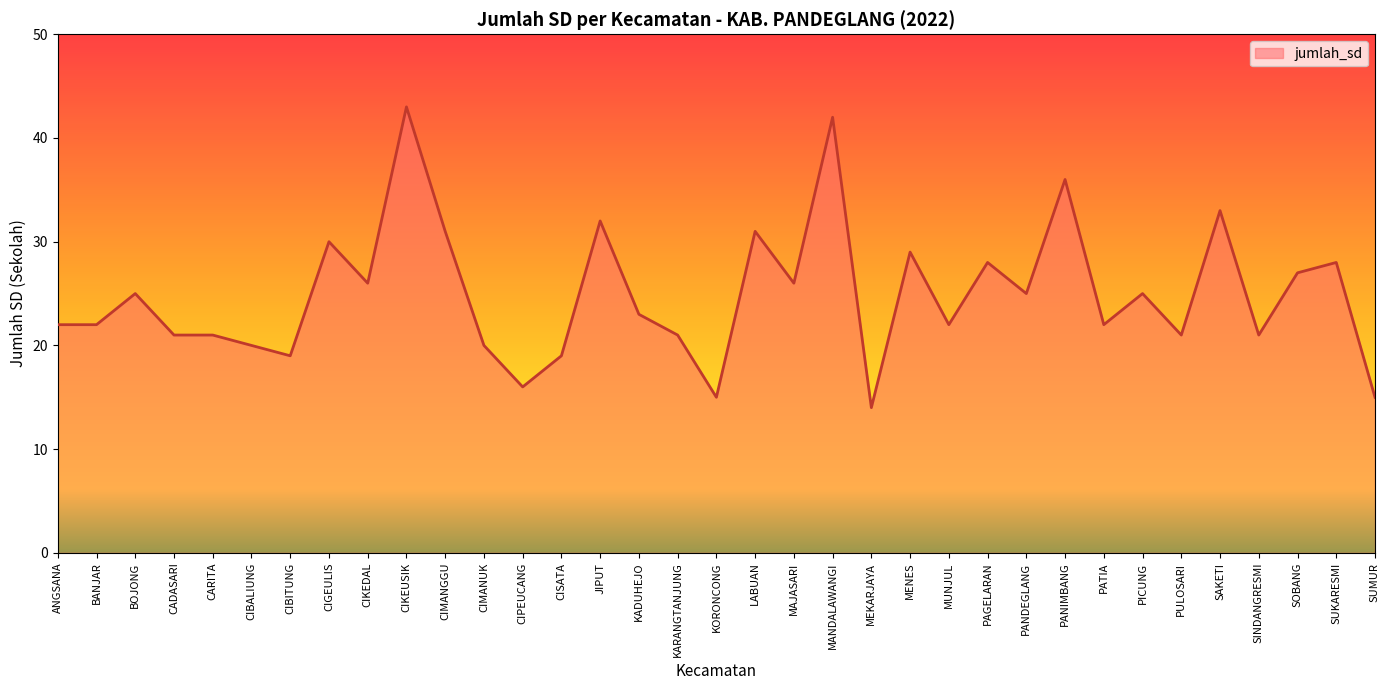

How many lines are shown in the chart?

1